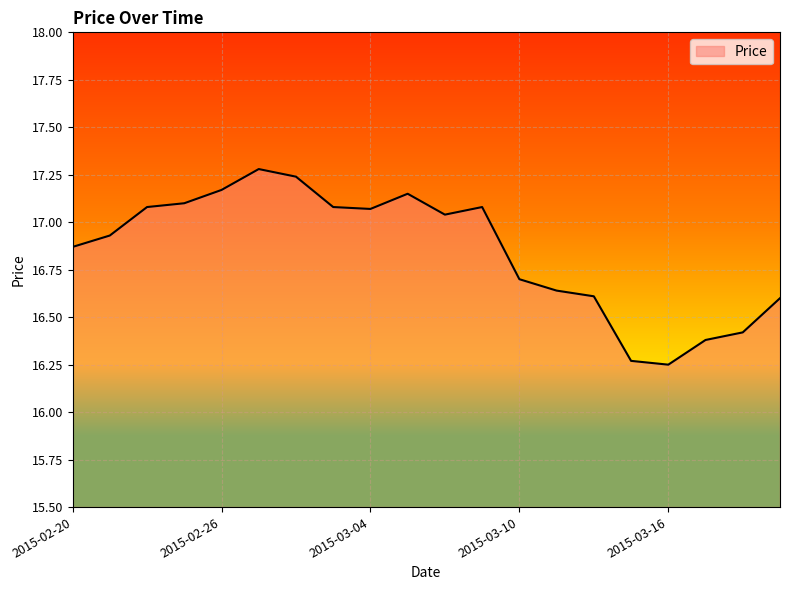

What is the difference between the maximum and minimum values?

1.0